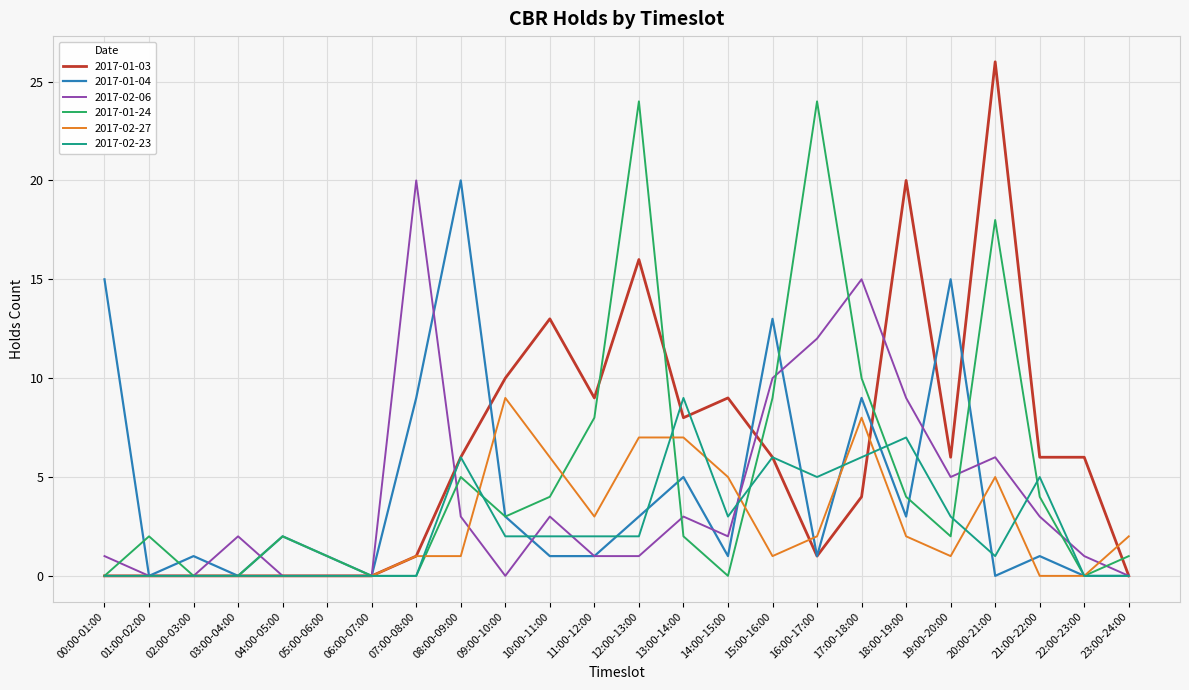

What are all the series names shown in the legend?

2017-01-03, 2017-01-04, 2017-02-06, 2017-01-24, 2017-02-27, 2017-02-23